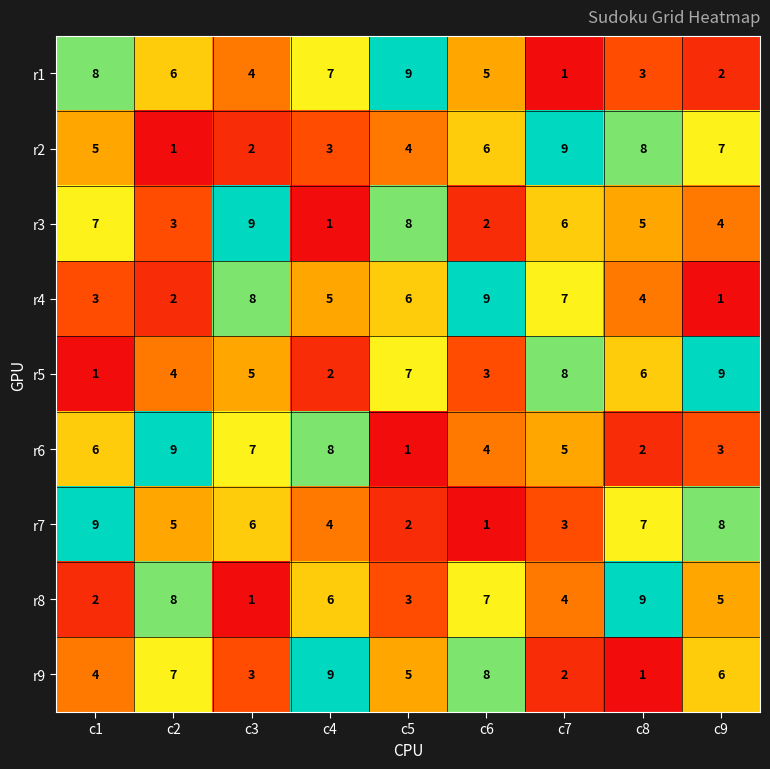

At how many categories does at least one series exceed 7?

9